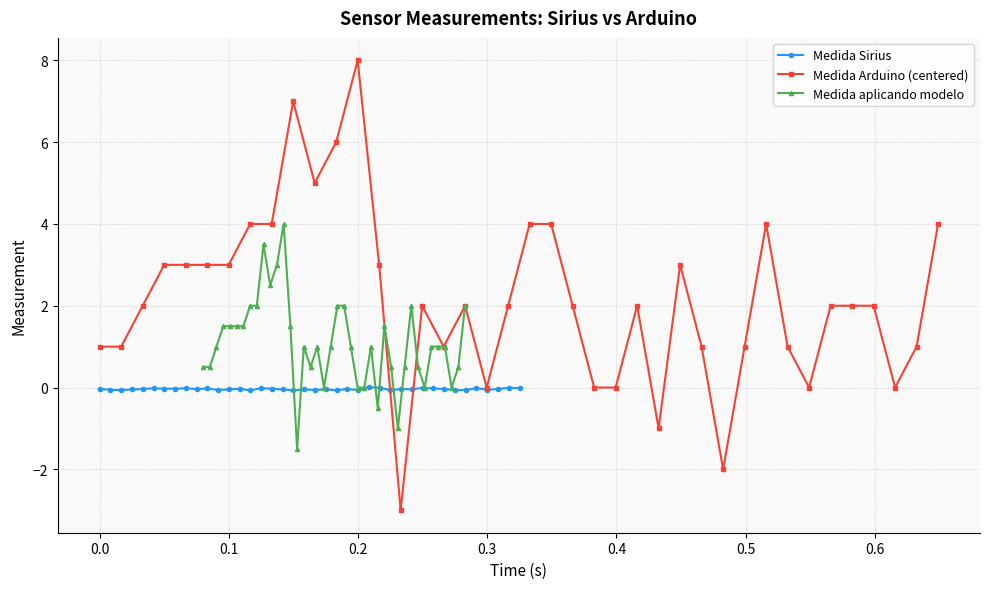

Reading left to right, what are all the values shown in this chart?

Medida Sirius: -0.0	-0.1	-0.1	-0.0	-0.0	-0.0	-0.0	-0.0	-0.0	-0.0	-0.0	-0.1	-0.0	-0.0	-0.1	-0.0	-0.0	-0.0	-0.1	-0.0	-0.1	-0.0	-0.1	-0.0	-0.1	0.0	-0.0	-0.1	-0.0	-0.0	-0.0	-0.0	-0.0	-0.1	-0.1	-0.0	-0.1	-0.0	-0.0	-0.0
Medida Arduino (centered): 1.0	1.0	2.0	3.0	3.0	3.0	3.0	4.0	4.0	7.0	5.0	6.0	8.0	3.0	-3.0	2.0	1.0	2.0	0.0	2.0	4.0	4.0	2.0	0.0	0.0	2.0	-1.0	3.0	1.0	-2.0	1.0	4.0	1.0	0.0	2.0	2.0	2.0	0.0	1.0	4.0
Medida aplicando modelo: 0.5	0.5	1.0	1.5	1.5	1.5	1.5	2.0	2.0	3.5	2.5	3.0	4.0	1.5	-1.5	1.0	0.5	1.0	0.0	1.0	2.0	2.0	1.0	0.0	0.0	1.0	-0.5	1.5	0.5	-1.0	0.5	2.0	0.5	0.0	1.0	1.0	1.0	0.0	0.5	2.0